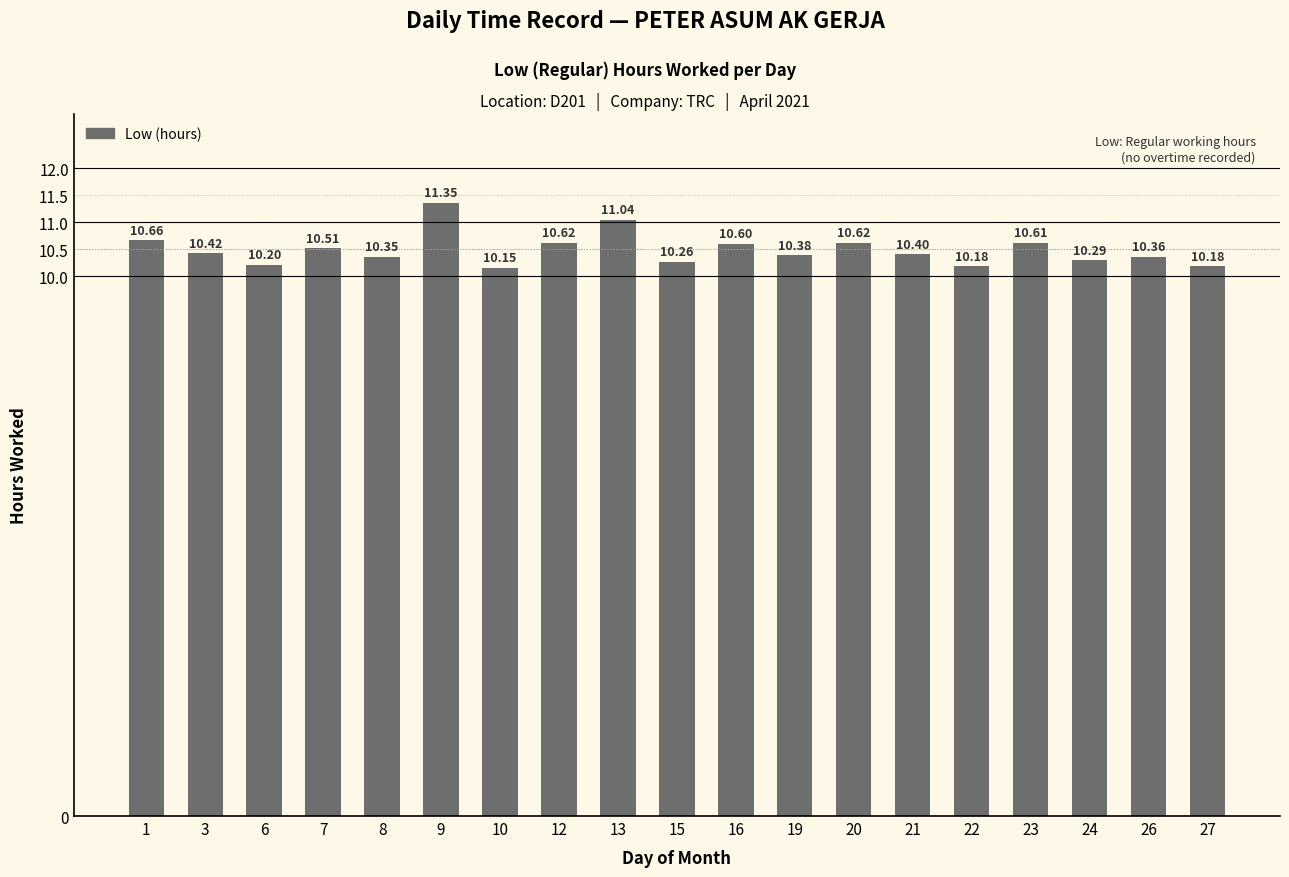

How many bars are there in total?

19